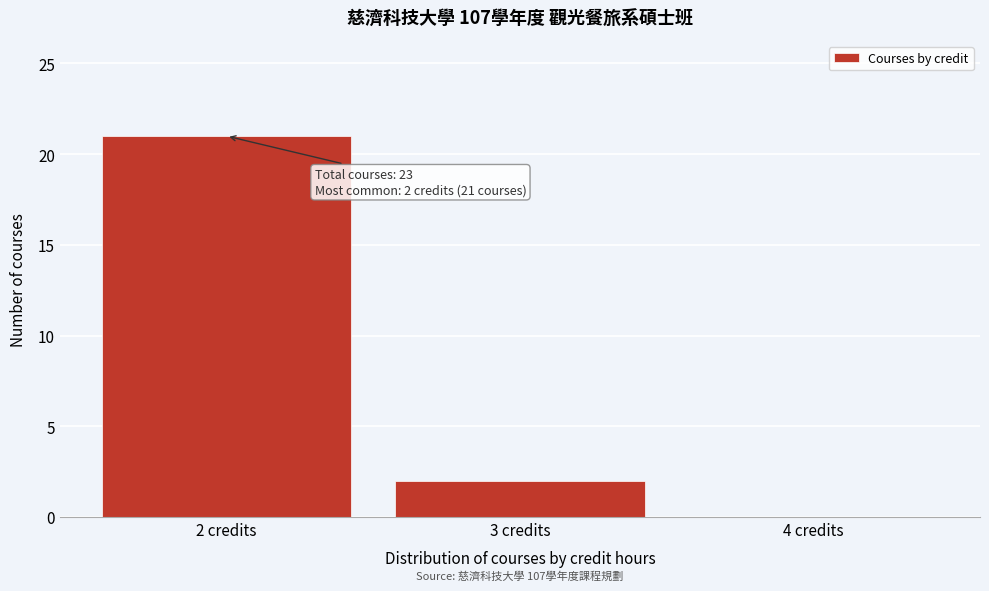

Which range on the x-axis has the tallest bar?

1.5 to 2.5